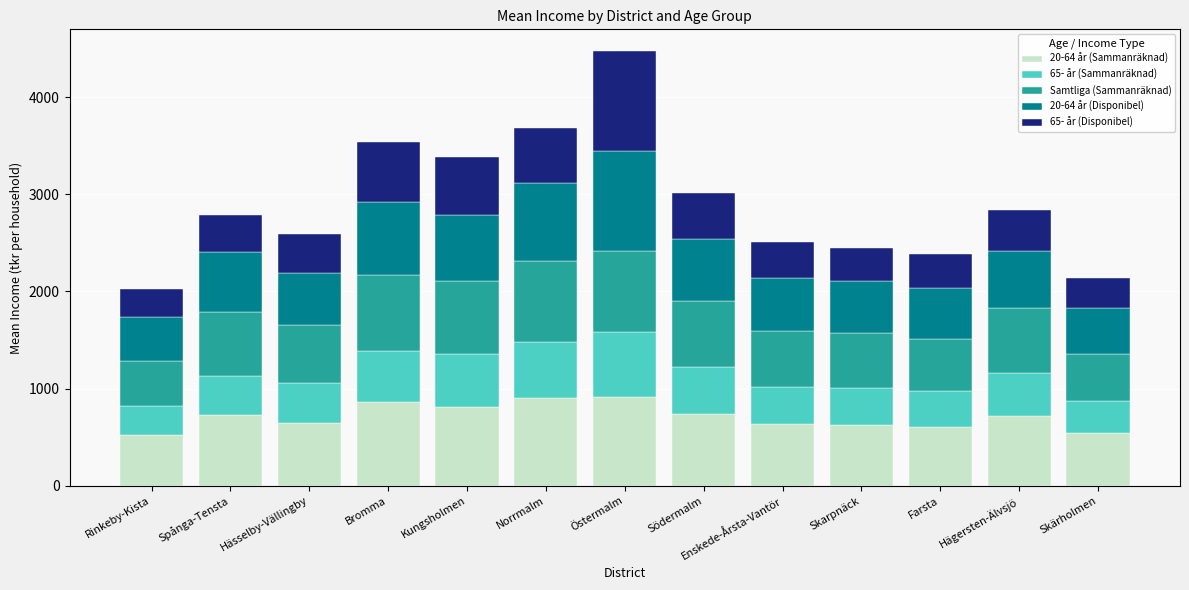

Is it true that 20-64 år (Sammanräknad) equals 958.0 at Skärholmen?

False